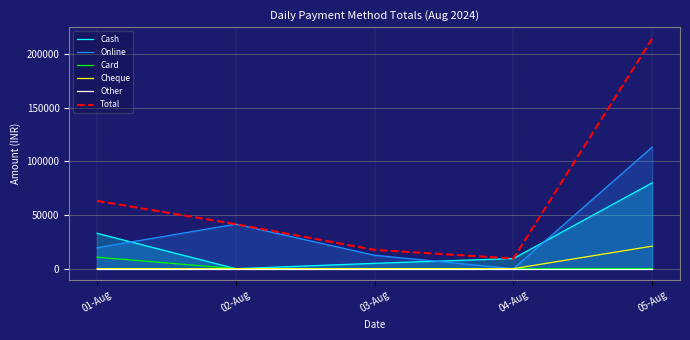

At how many categories does at least one series exceed 162828?

1